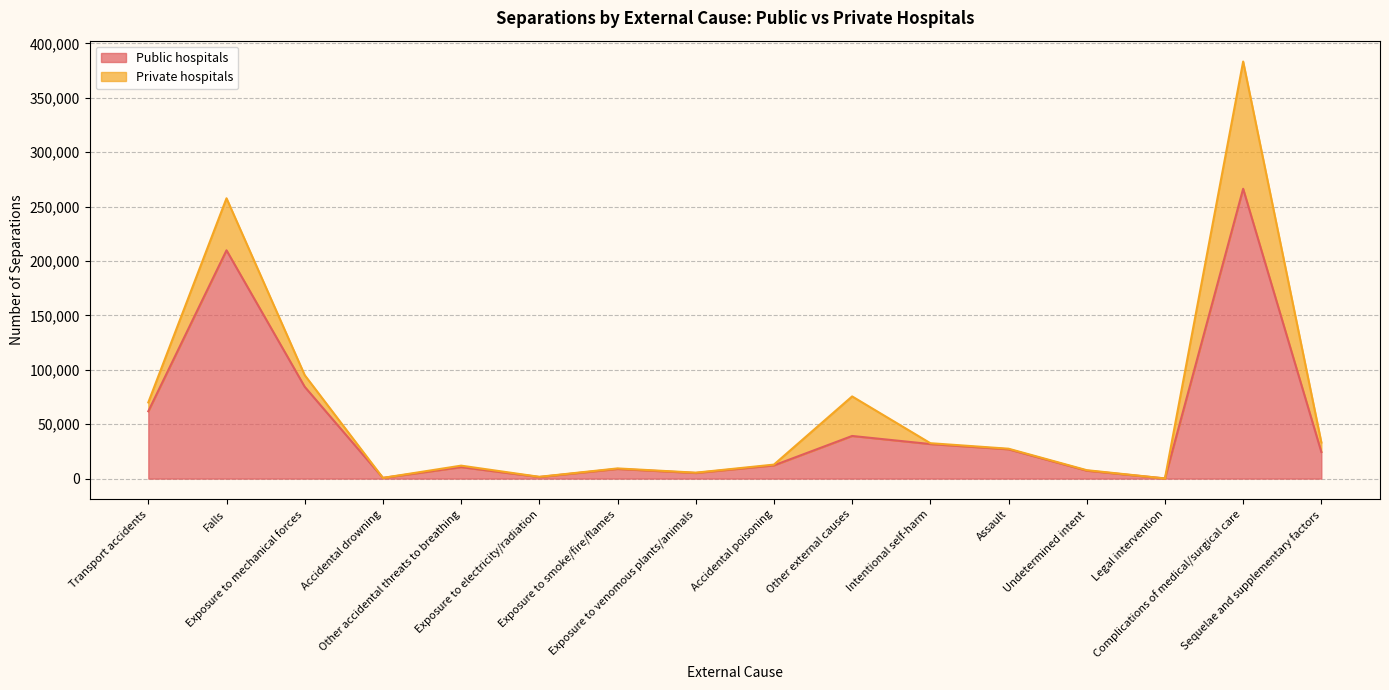

True or false: the data shows 163175 at Complications of medical/surgical care.

False